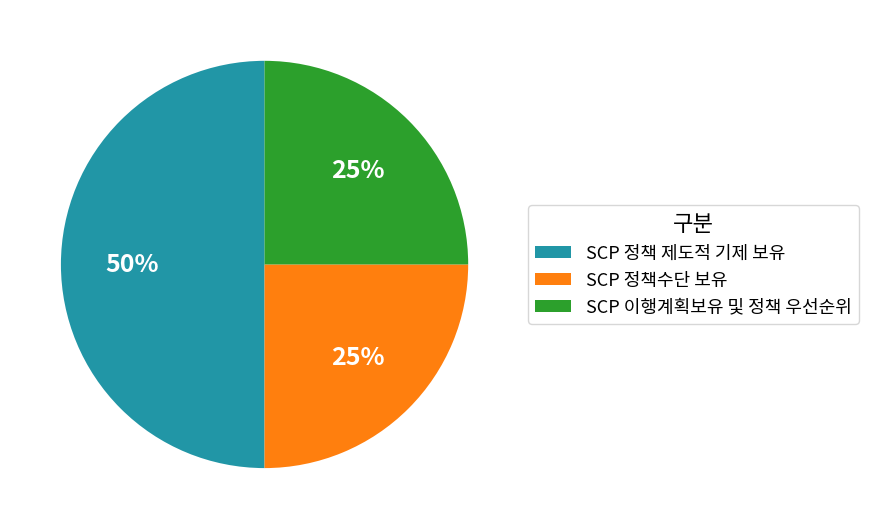

The SCP 이행계획보유 및 정책 우선순위 slice represents 25% of the pie. True or false?

True